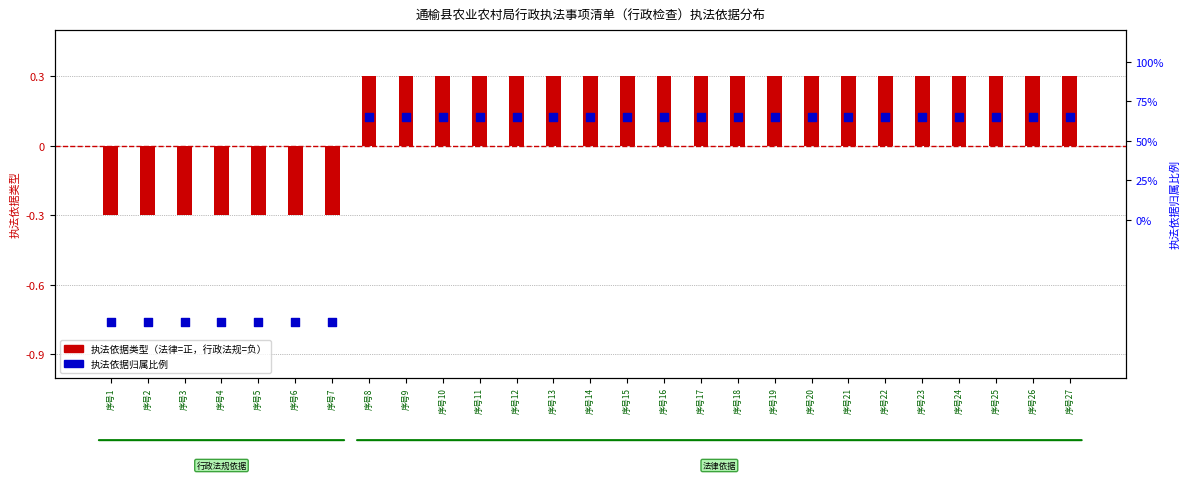

What are all the series names shown in the legend?

执法依据类型（法律=正，行政法规=负）, 执法依据归属比例